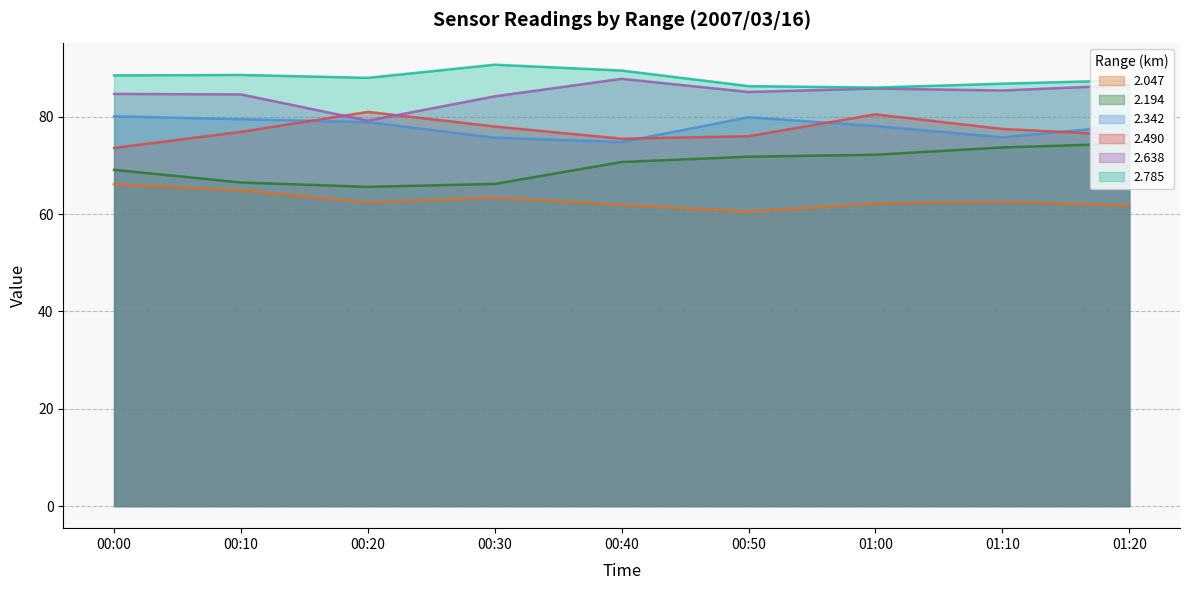

What value does the 2.047 series have at 00:20?

62.4